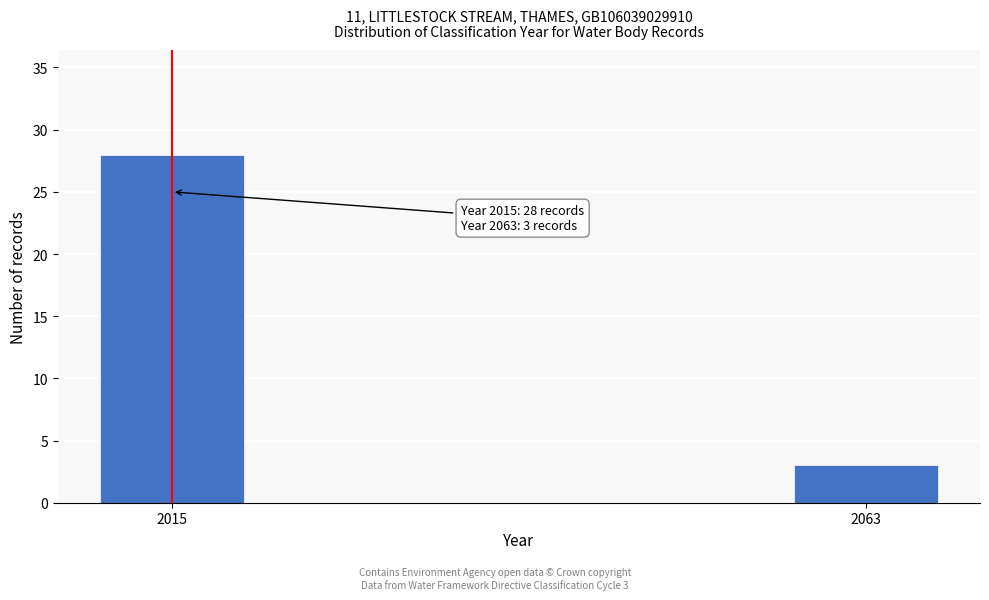

Reading right to left, transcribe all the data shown in this chart.

2063=3	2015=28